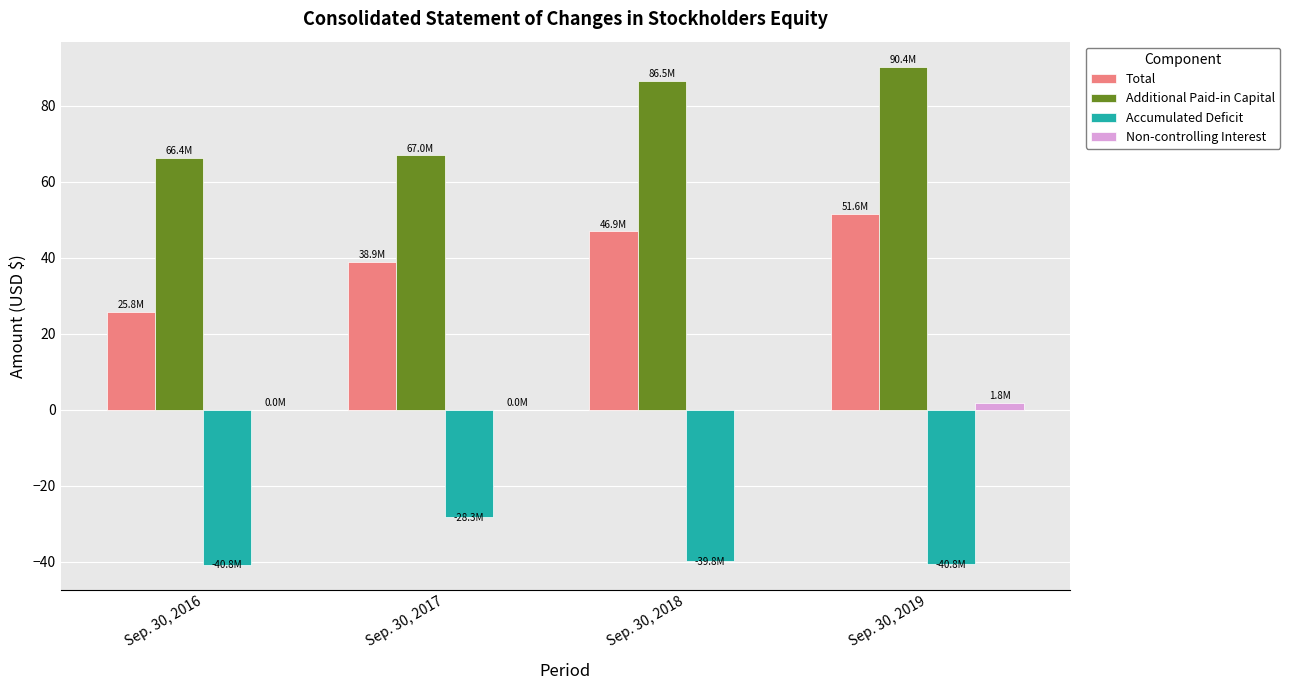

What are all the series names shown in the legend?

Total, Additional Paid-in Capital, Accumulated Deficit, Non-controlling Interest